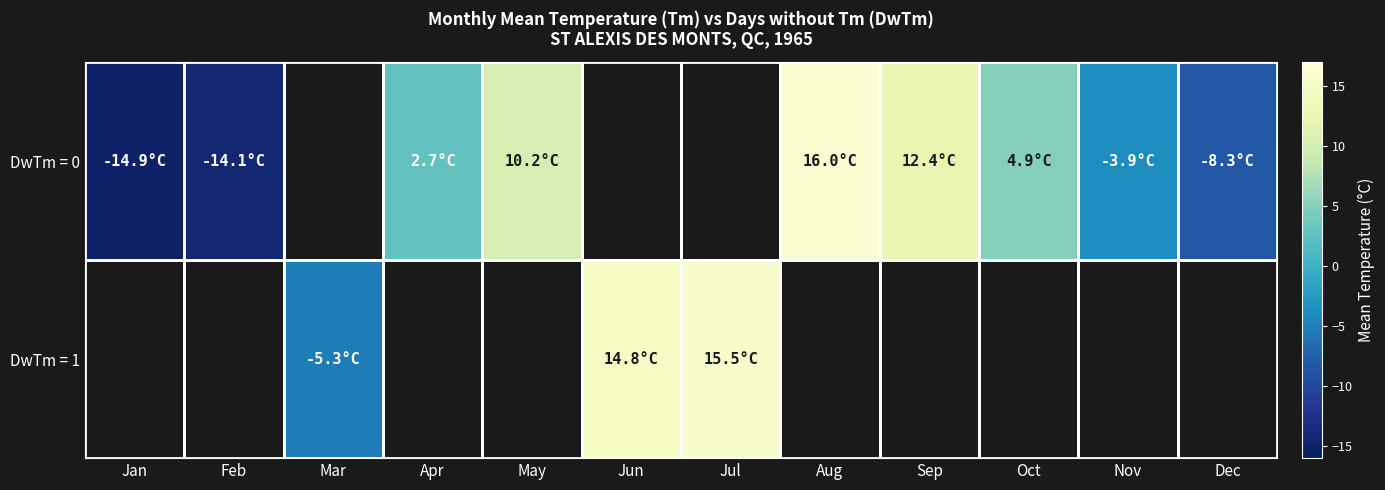

List the series in order of their overall mean, lowest first.

DwTm = 0, DwTm = 1